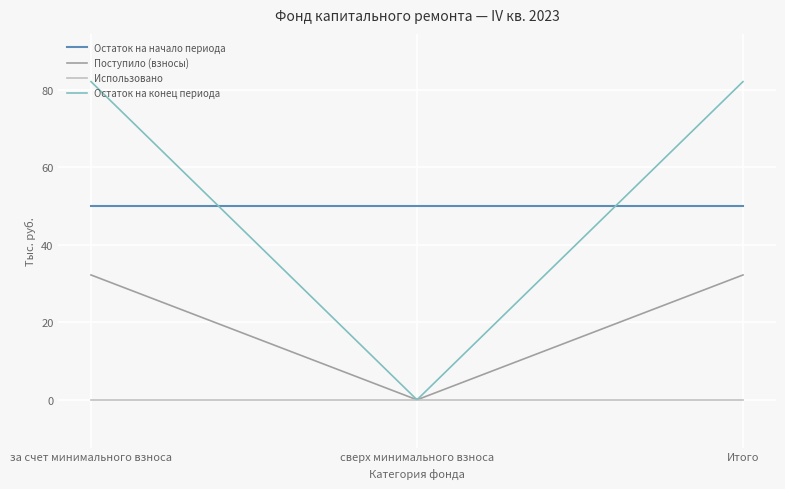

Does the chart display data point markers on the line(s)?

No